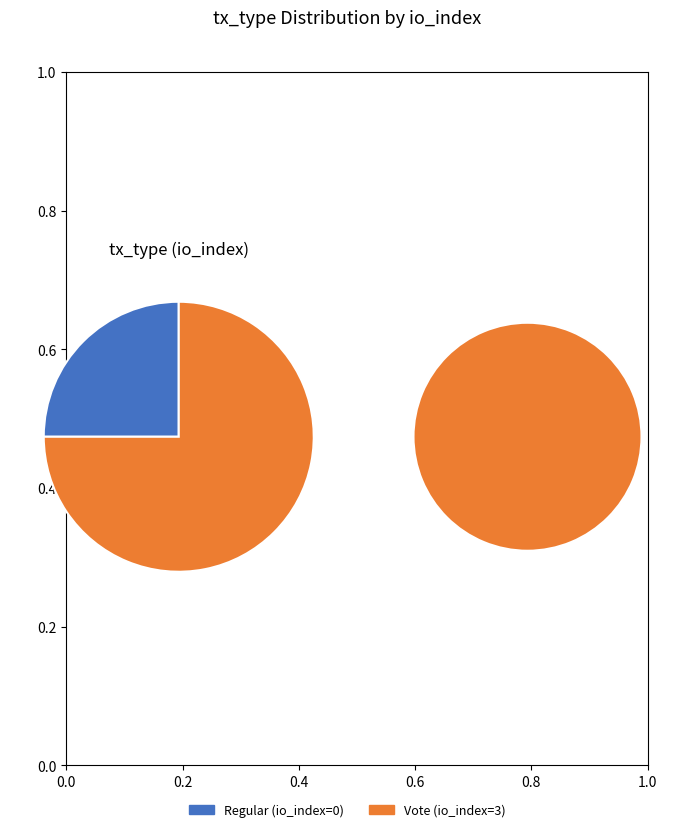

Does any single category account for the majority?

Yes